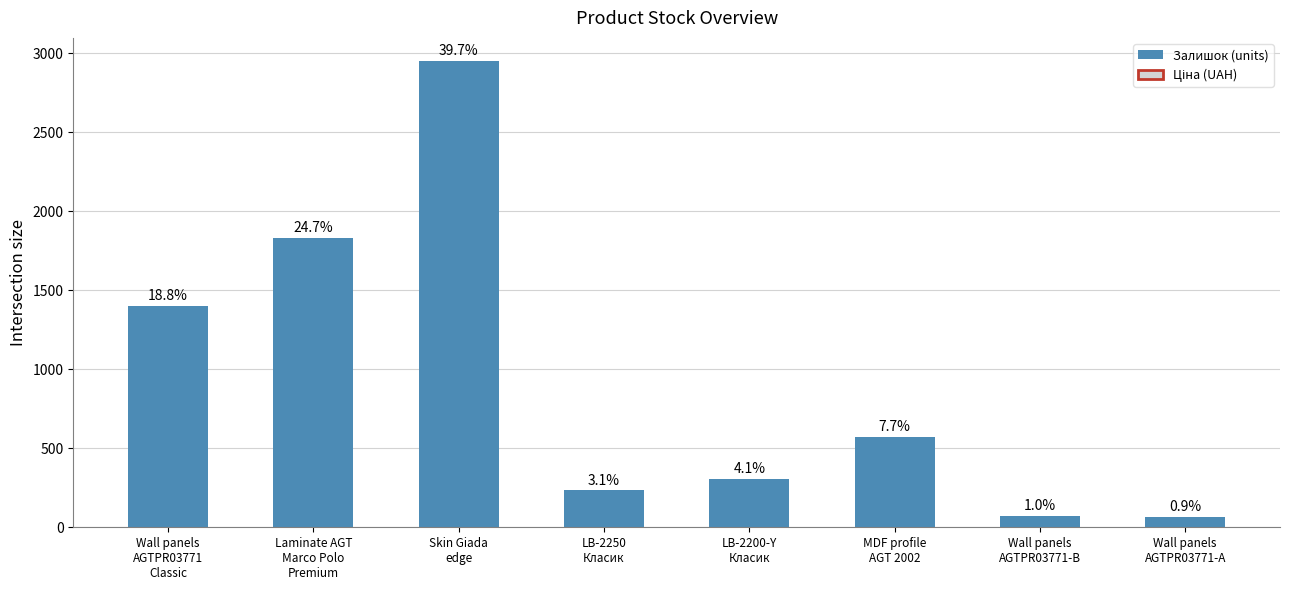

List the labels in order of value, smallest first.

Wall panels
AGTPR03771-A, Wall panels
AGTPR03771-B, LB-2250
Класик, LB-2200-Y
Класик, MDF profile
AGT 2002, Wall panels
AGTPR03771
Classic, Laminate AGT
Marco Polo
Premium, Skin Giada
edge